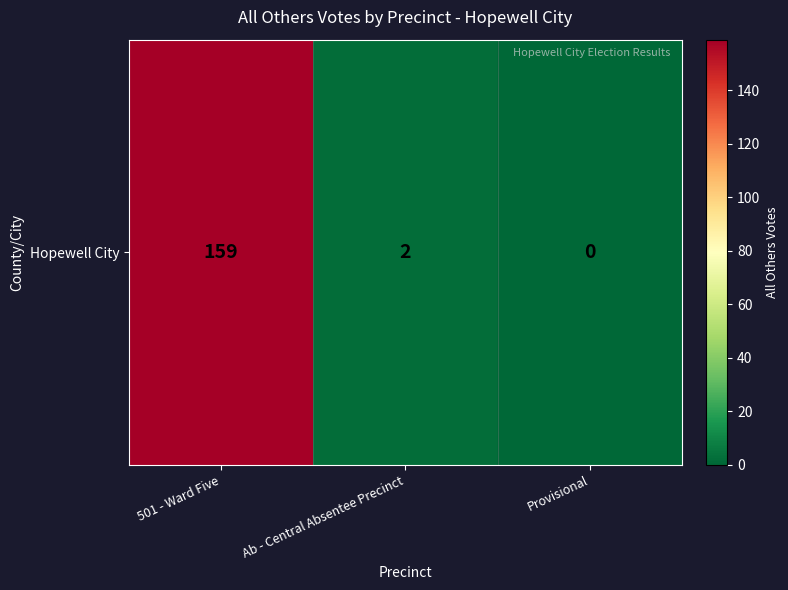

Where does the data first go above 2?

501 - Ward Five